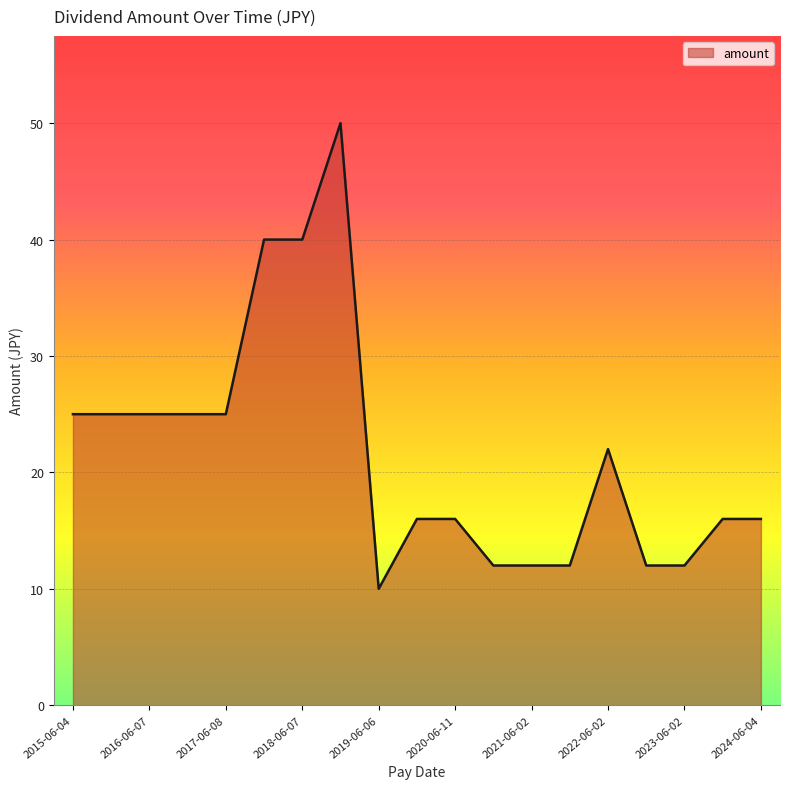

What is the difference between the maximum and minimum values?

40